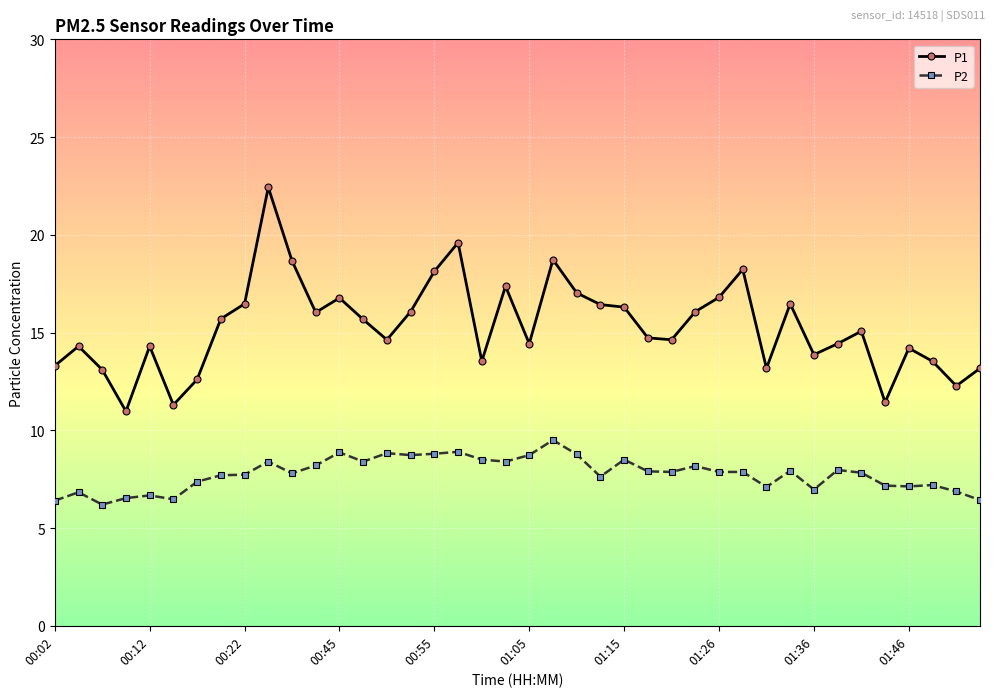

True or false: P2 has more than 2 interior local peaks.

True